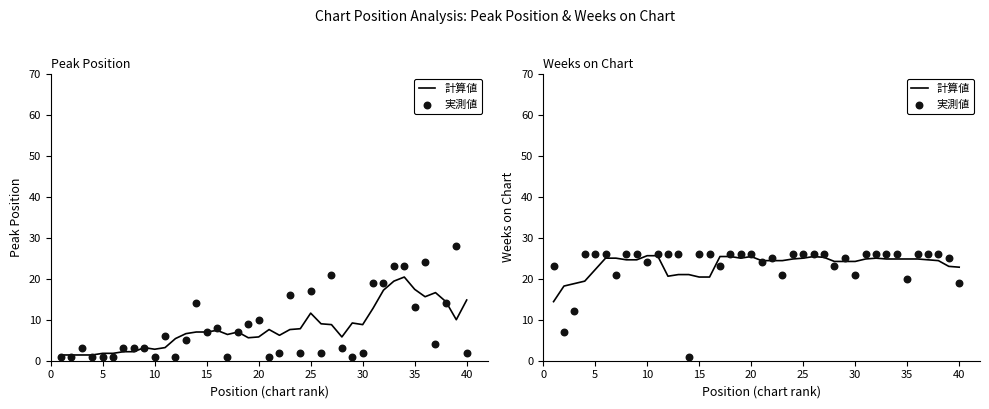

Which series reaches the maximum Y coordinate?

実測値